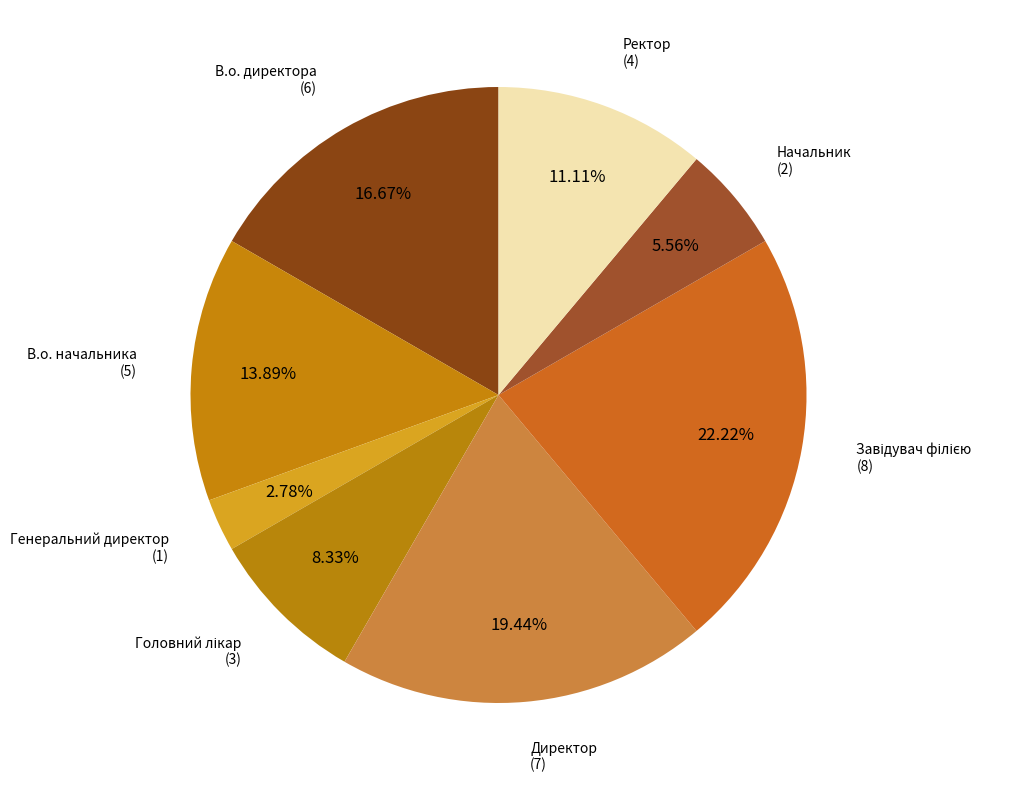

What is the largest slice in the pie chart?

Завідувач філією